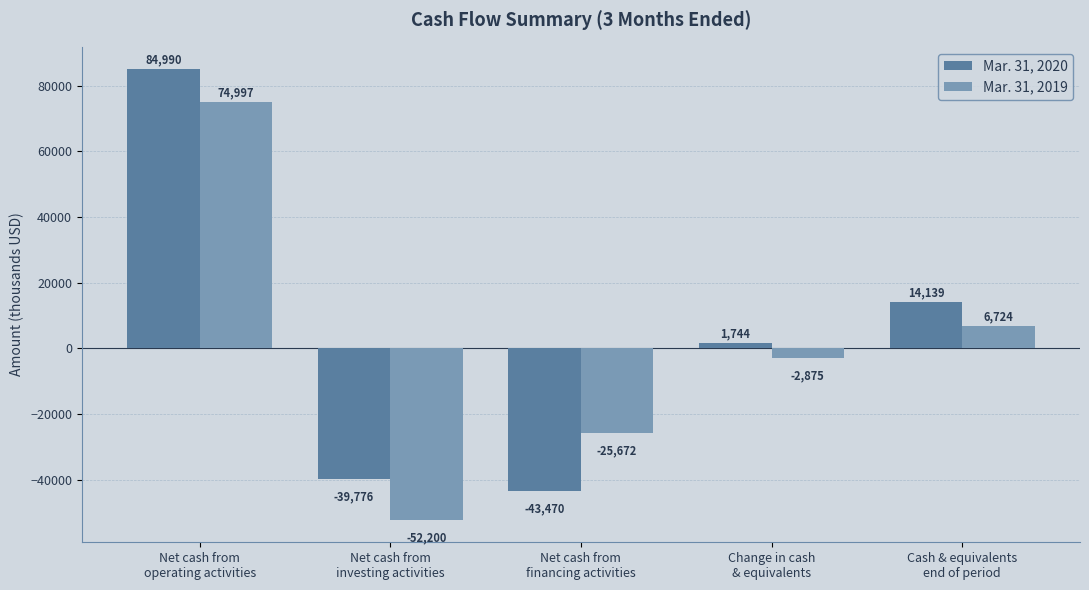

What is the difference between the maximum and minimum values in the Mar. 31, 2019 series?

127197